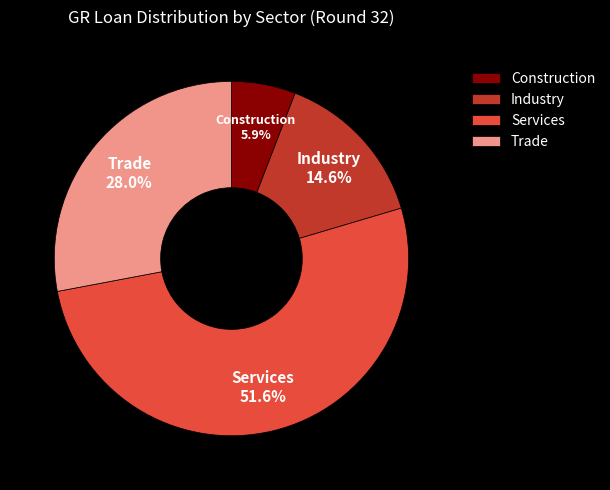

Does any single category account for the majority?

Yes